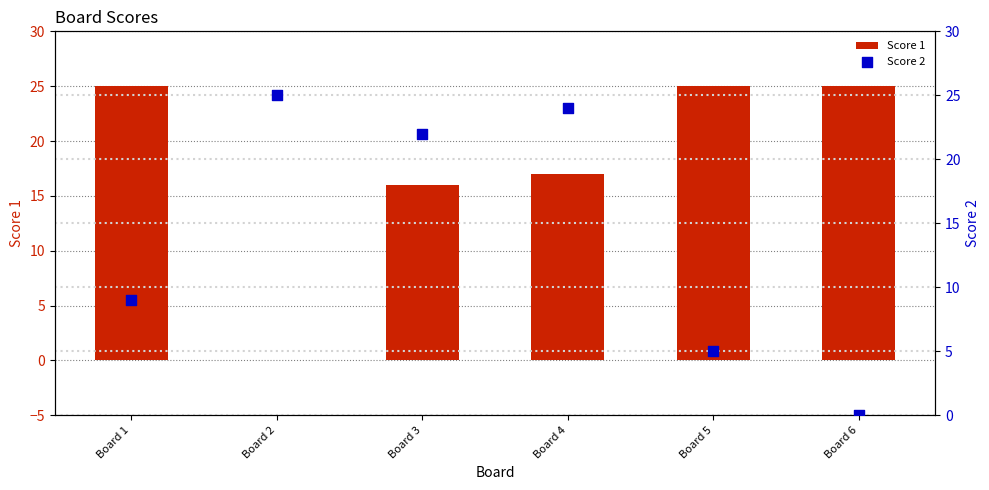

At how many categories does at least one series exceed 21?

6